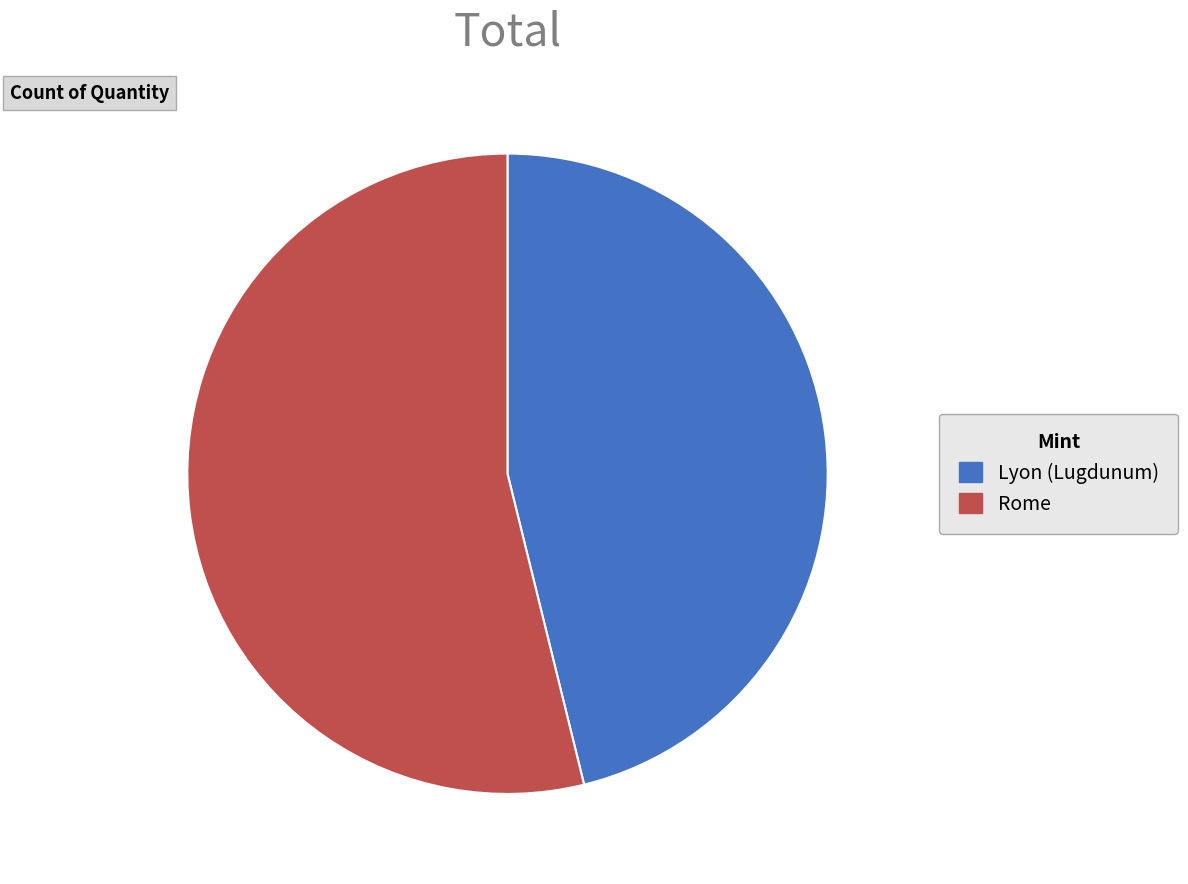

What is the smallest slice in the pie chart?

Lyon (Lugdunum)